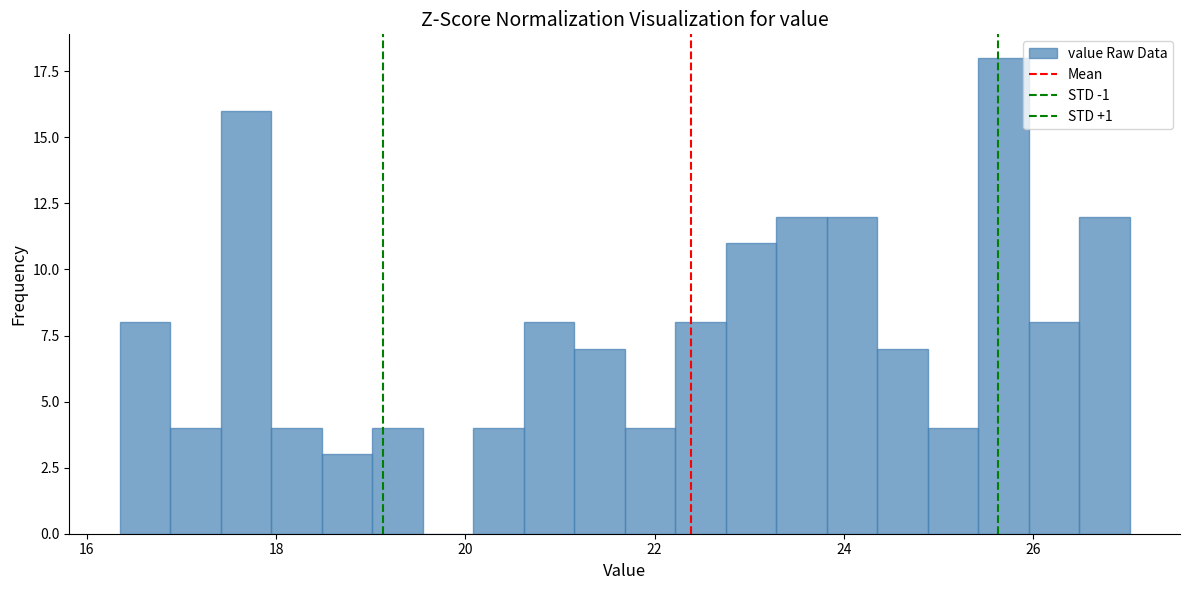

Read against the x-axis, roughly where is the centre of the tallest bar?

25.6